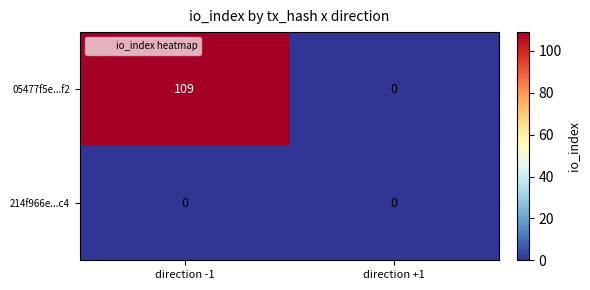

True or false: 05477f5e...f2 has a value of 52 at direction -1.

False